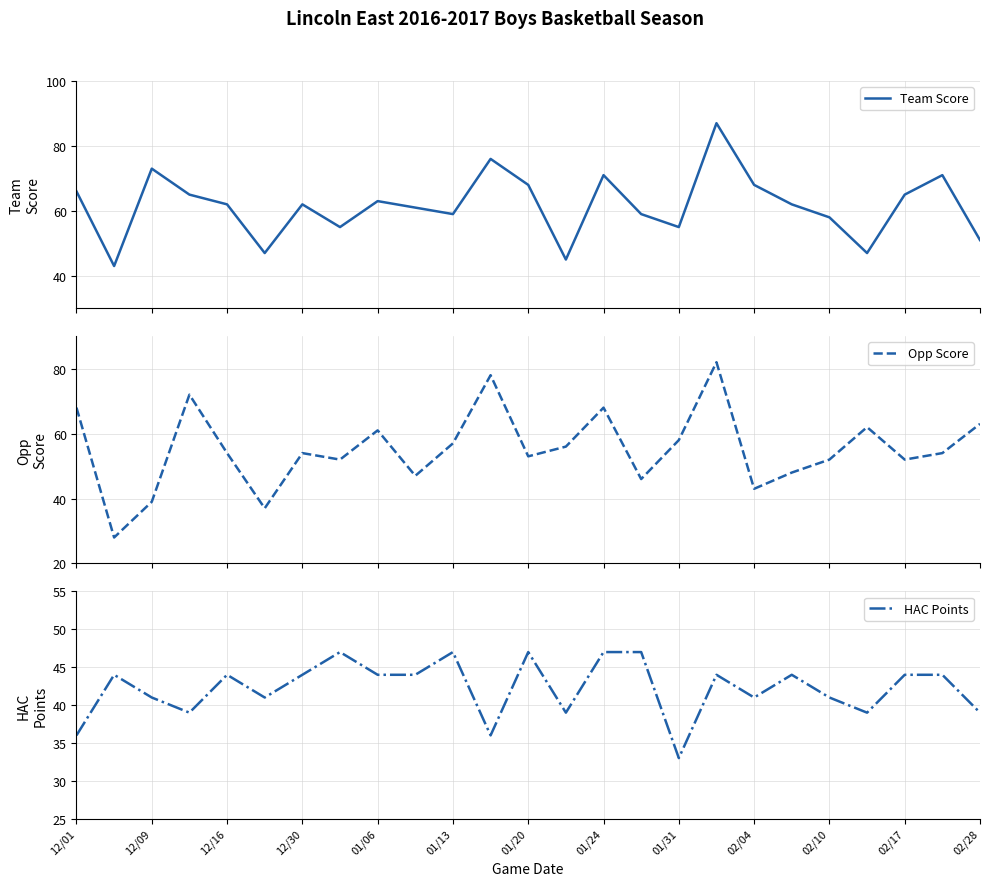

How many lines are shown in the chart?

3